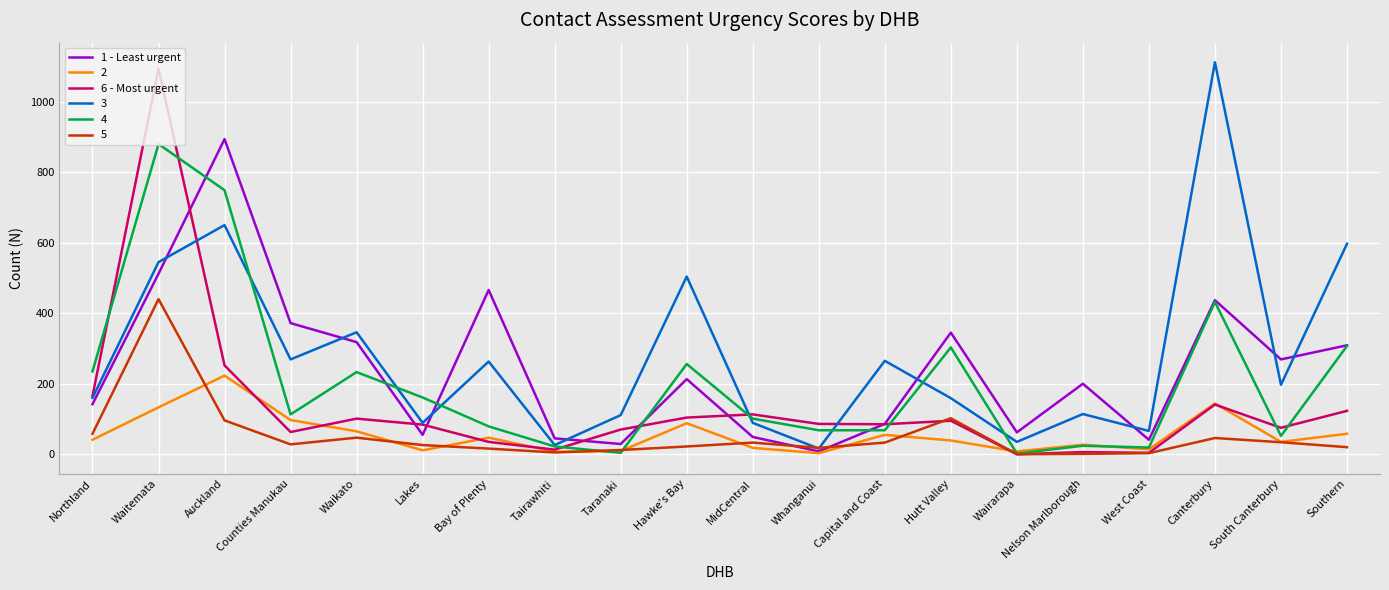

How many lines are shown in the chart?

6